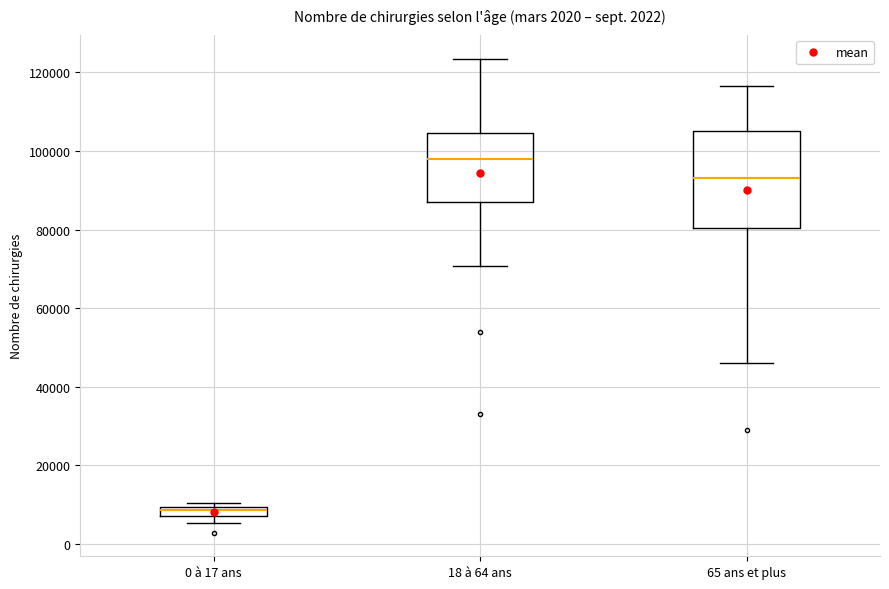

Comparing the boxes themselves (not the whiskers), which one is the tallest?

65 ans et plus